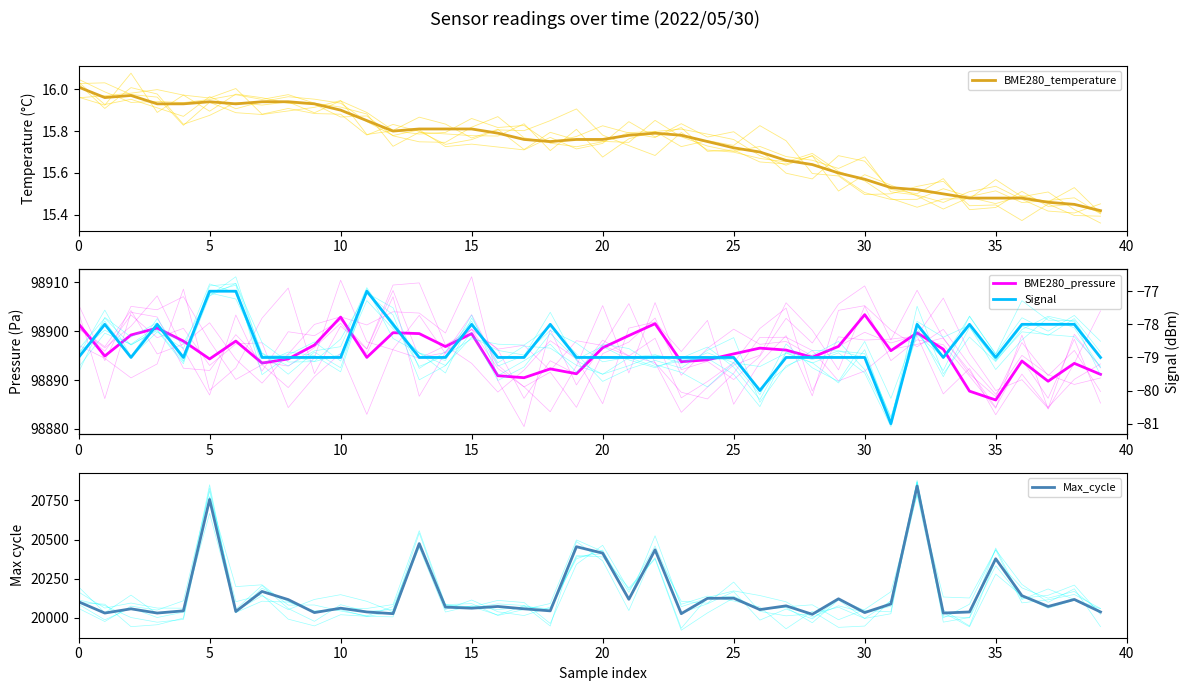

What is the difference between the maximum and minimum values in the BME280_pressure series?

17.5